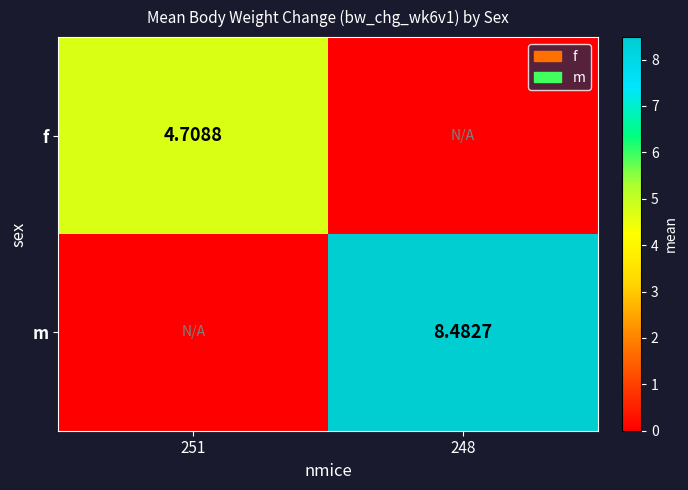

Which series changed the most between 251 and 248?

m